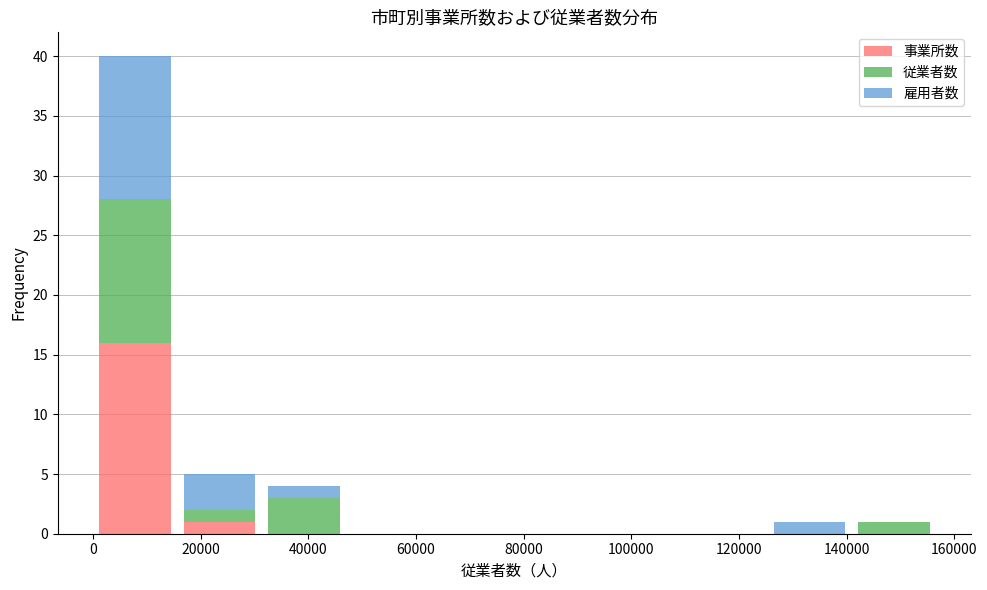

Reading left to right, transcribe this chart: for each stacked bar, give the range it covers on the x-axis and its total height. Neither the bar edges nor the heights are printed on the chart, so give them approximately, as read against the axes.

0 to 16000: 40
16000 to 32000: 5
32000 to 46000: 4
46000 to 62000: 0
62000 to 78000: 0
78000 to 94000: 0
94000 to 110000: 0
110000 to 126000: 0
126000 to 140000: 1
140000 to 156000: 1